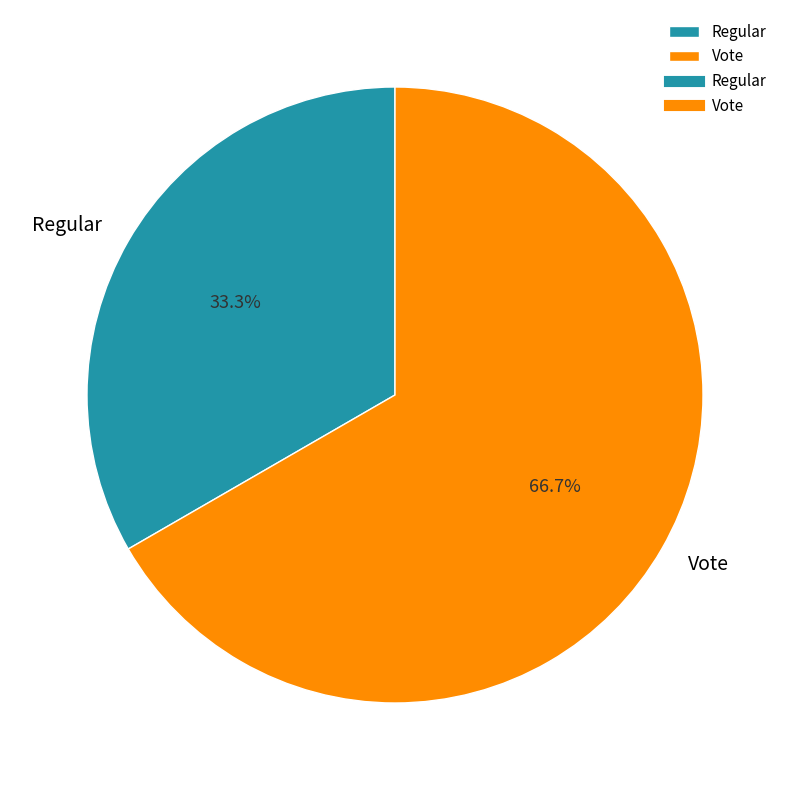

Is it true that Vote is 67% of the pie?

True